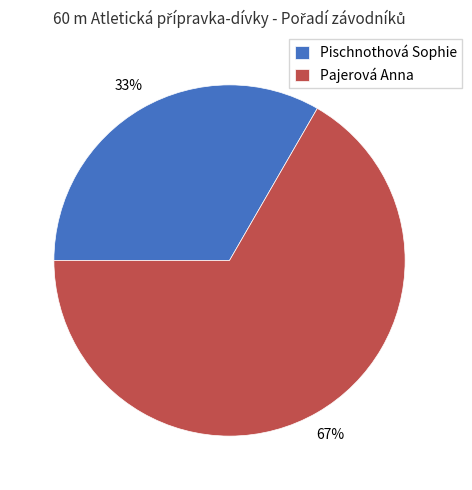

Combined, do Pajerová Anna and Pischnothová Sophie account for over 50%?

Yes